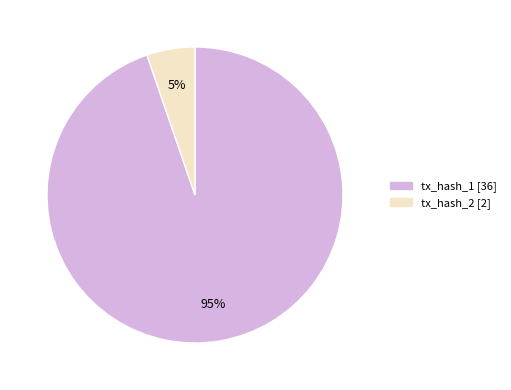

To the nearest percent, what portion does tx_hash_2 [2] represent?

5%